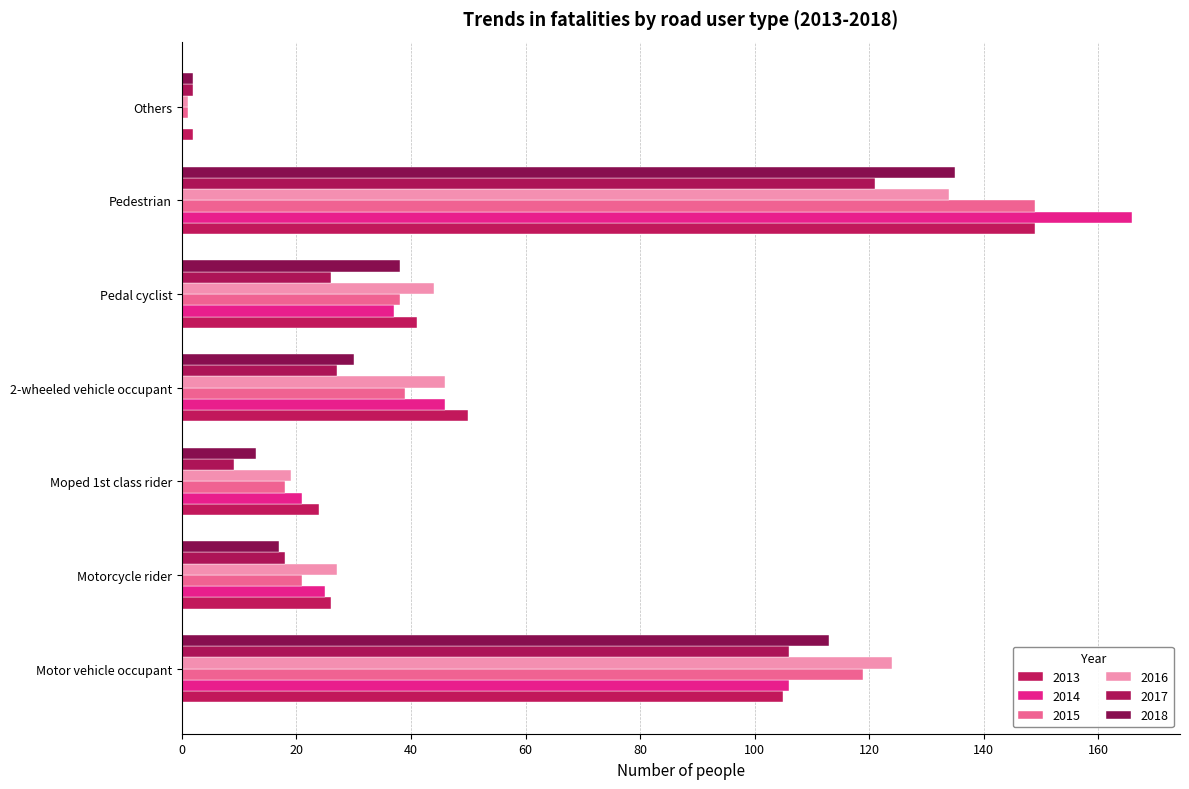

What is the sum of the 2013 values at Motorcycle rider and 2-wheeled vehicle occupant?

76